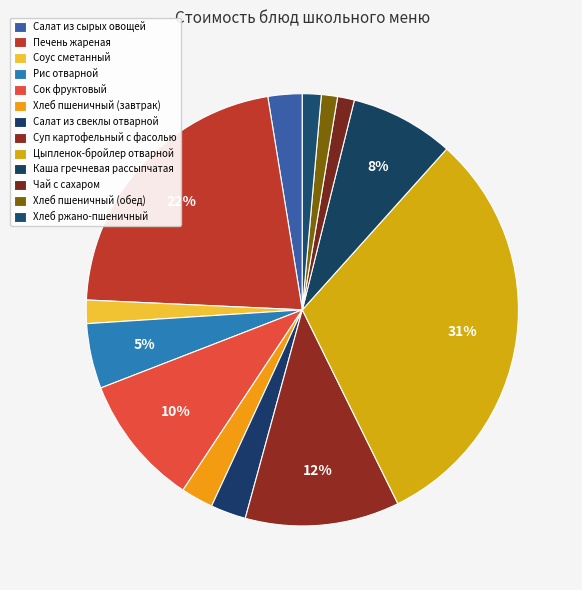

Which slice is the smallest?

Хлеб пшеничный (обед)